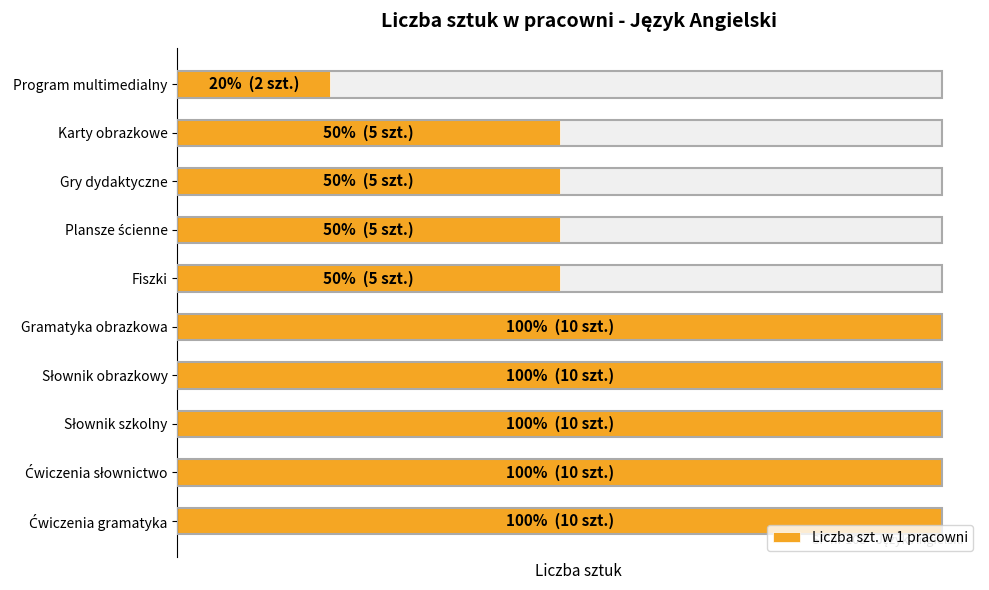

Reading right to left, transcribe all the data shown in this chart.

10	10	10	10	10	5	5	5	5	2